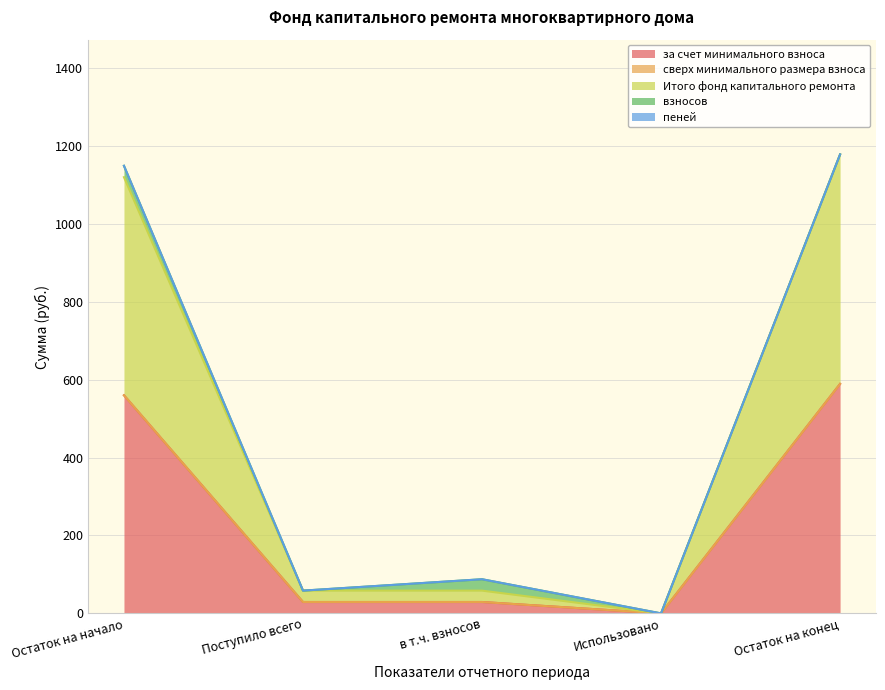

Which series has the largest range (max minus min)?

за счет минимального взноса